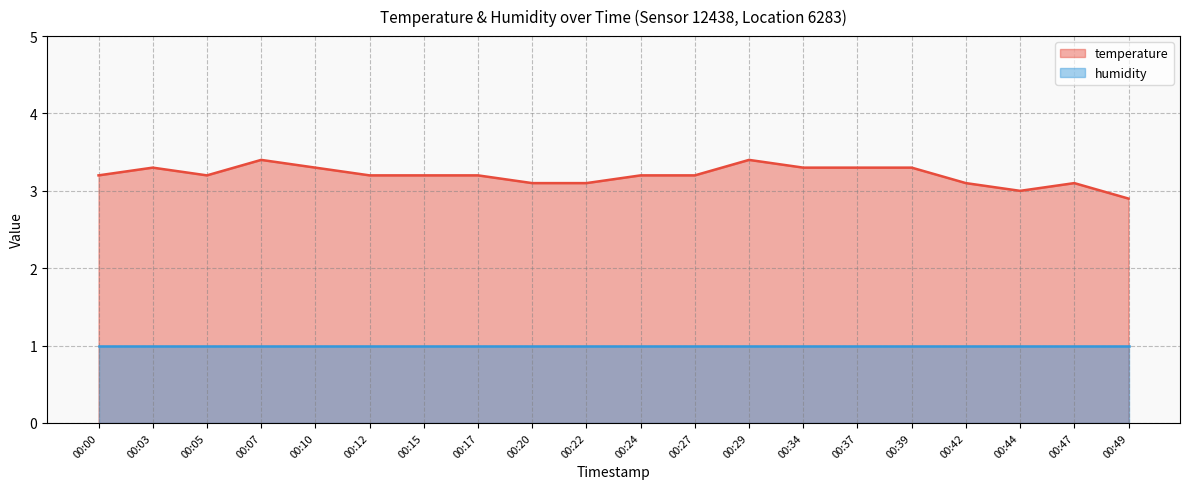

The value at 00:07 is 3.4. True or false?

True